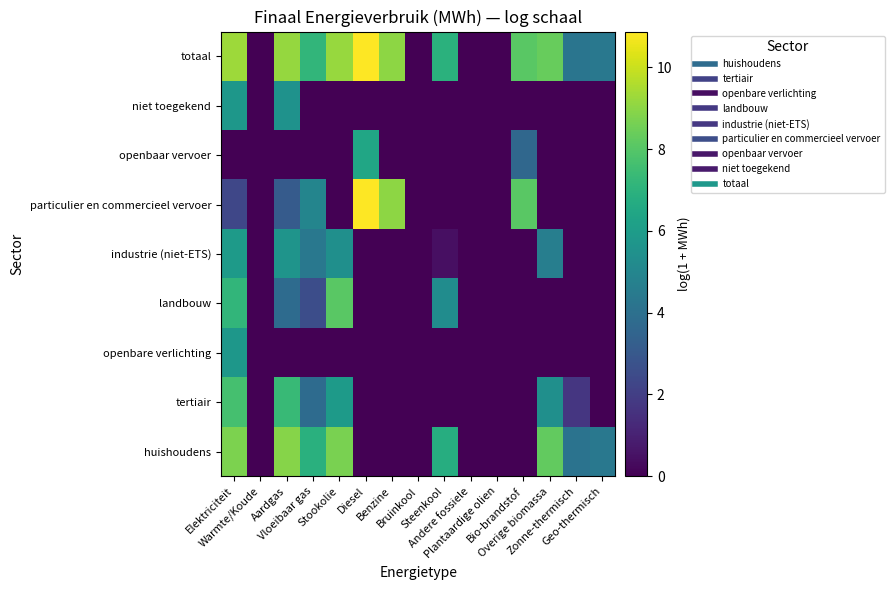

Between Andere fossiele and Zonne-thermisch, which series saw the biggest shift?

totaal